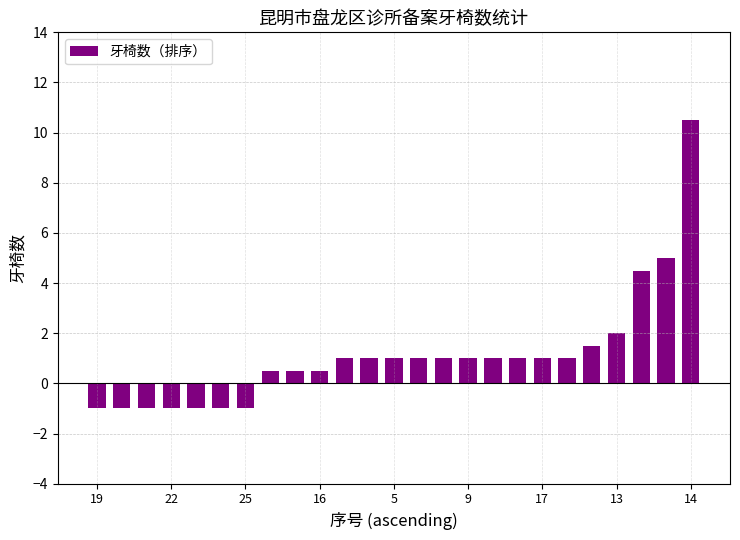

What is the difference between the second highest and minimum values?

6.0